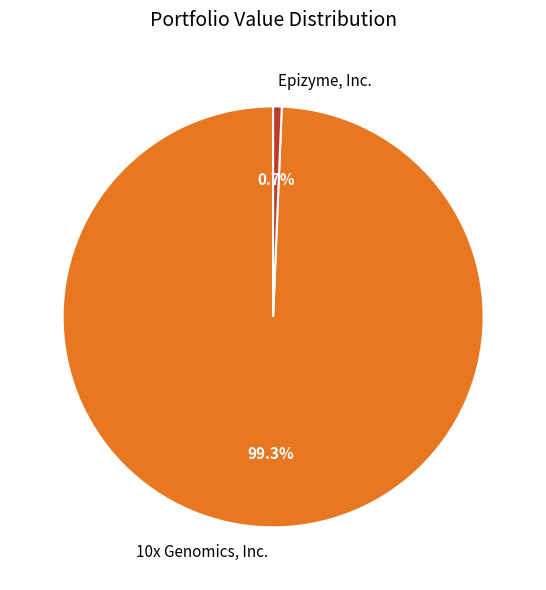

Which slice is the largest?

10x Genomics, Inc.